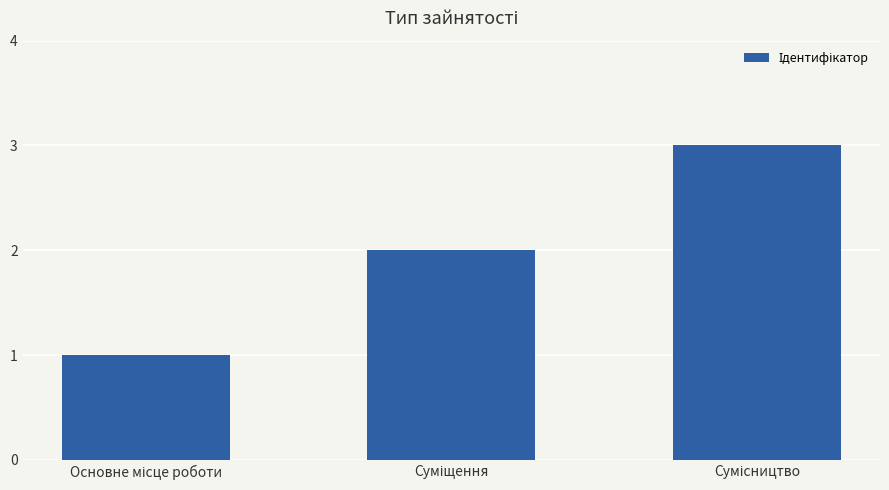

What is the greatest value displayed?

3